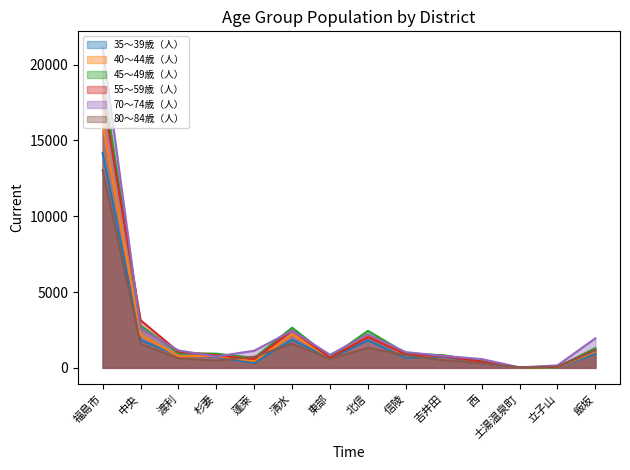

True or false: 55～59歳（人） has more than 2 interior local peaks.

False